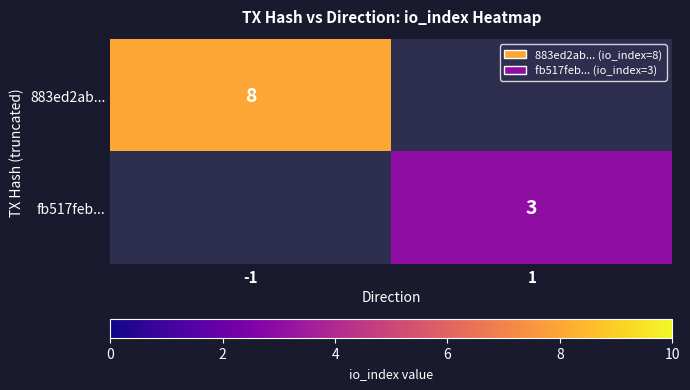

Is it true that 883ed2ab... equals 8 at -1?

True